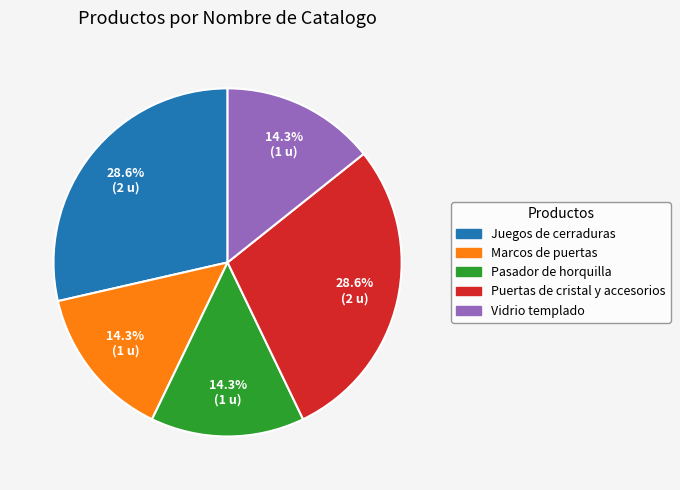

How many segments does this pie chart have?

5